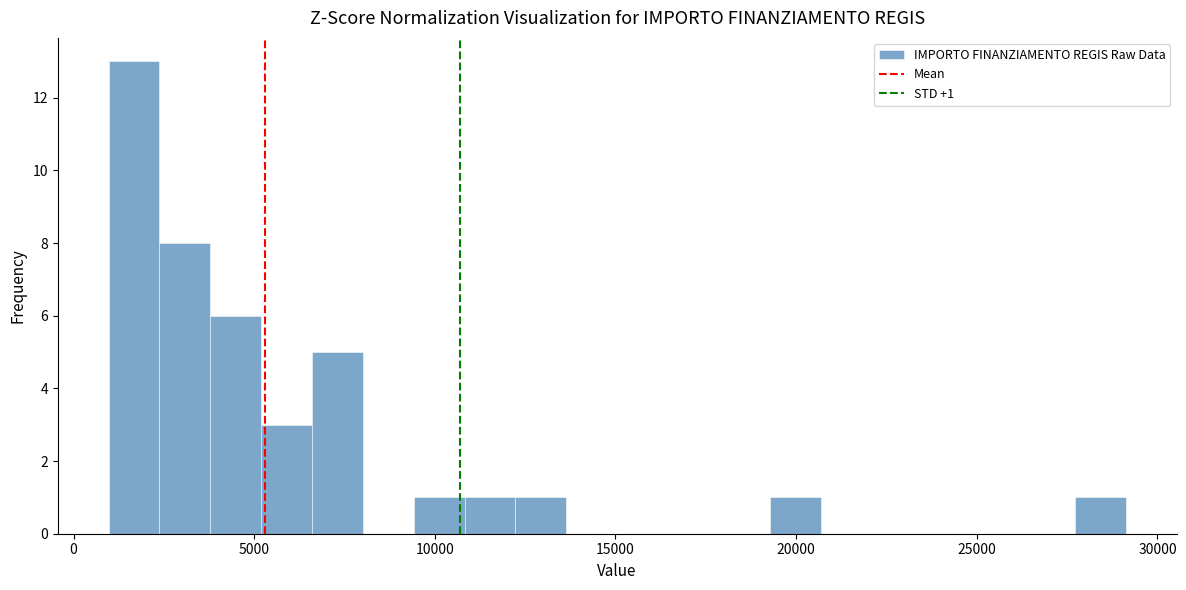

Read against the x-axis, roughly where is the centre of the tallest bar?

1500